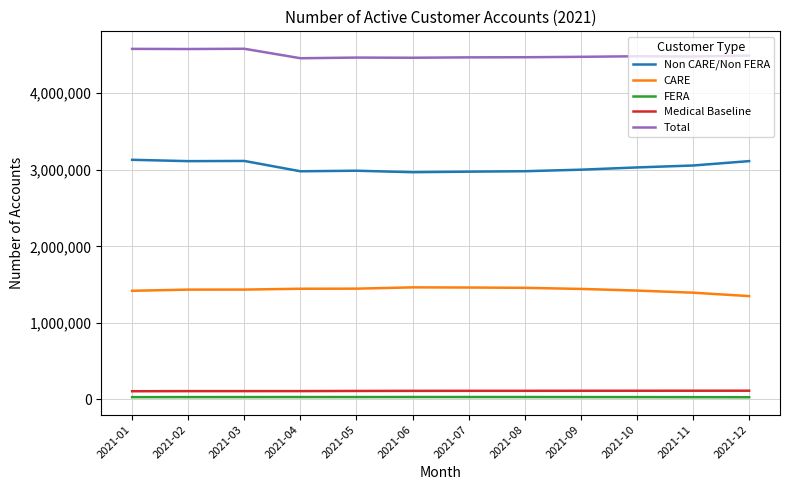

True or false: CARE and FERA cross at least once.

False